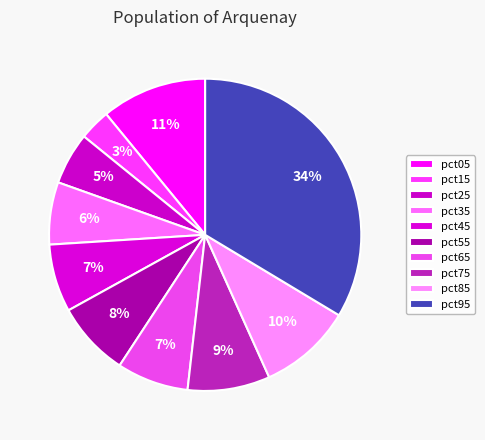

To the nearest percent, what percentage of the pie is pct45?

7%